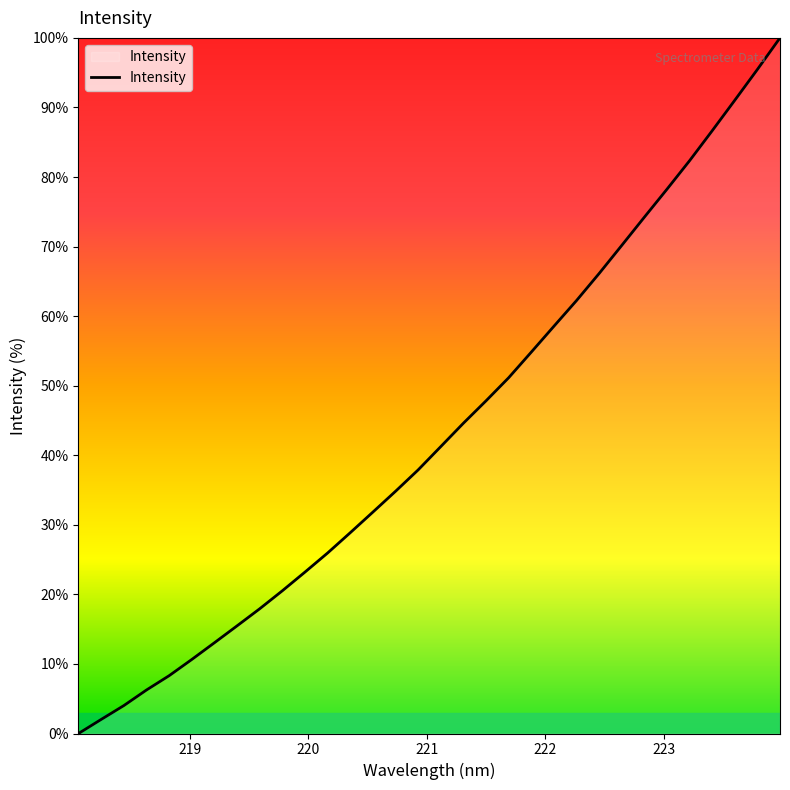

What is the maximum value shown in the chart?

100.0